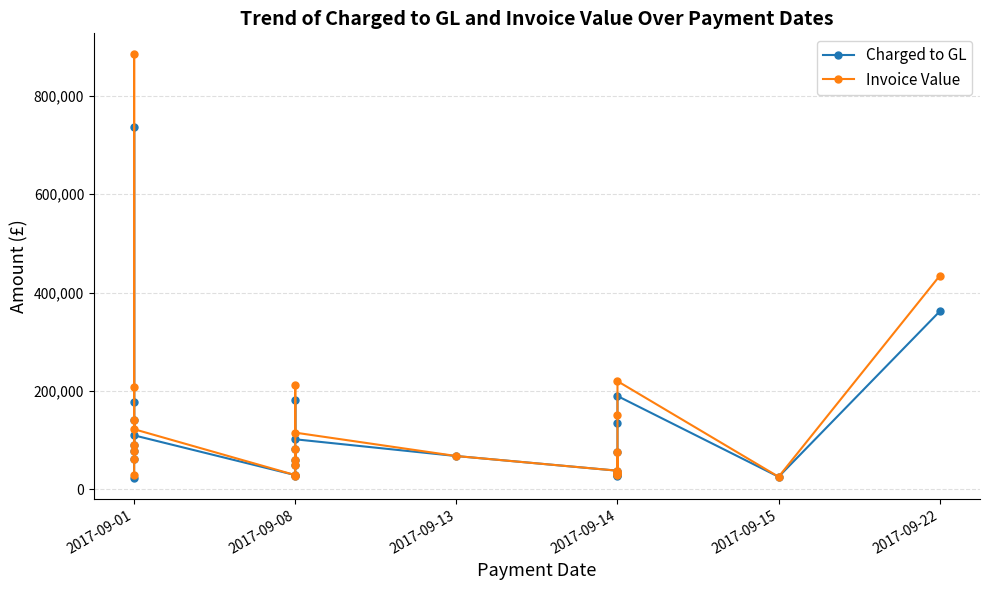

What is the difference between the highest and lowest values at 2017-09-01?

4701.2